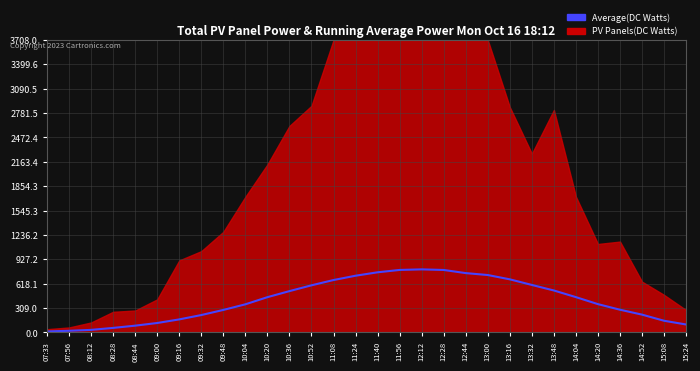

Reading left to right, extract all data points from this chart.

13.6	21.2	32.8	57.9	86.3	120.2	165.8	220.9	285.7	357.0	447.5	524.3	597.9	664.8	719.5	762.9	792.8	800.0	792.4	752.7	728.3	673.7	602.6	532.3	448.0	359.2	288.4	226.1	148.5	101.2